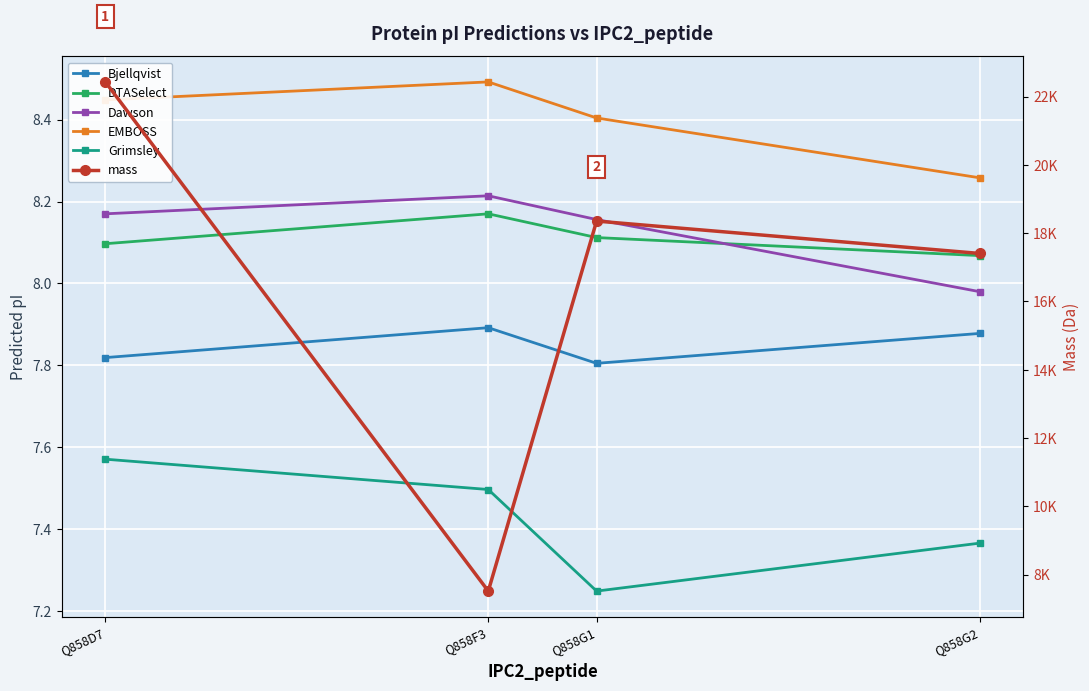

Is it true that mass equals 2601.8 at Q858F3?

False